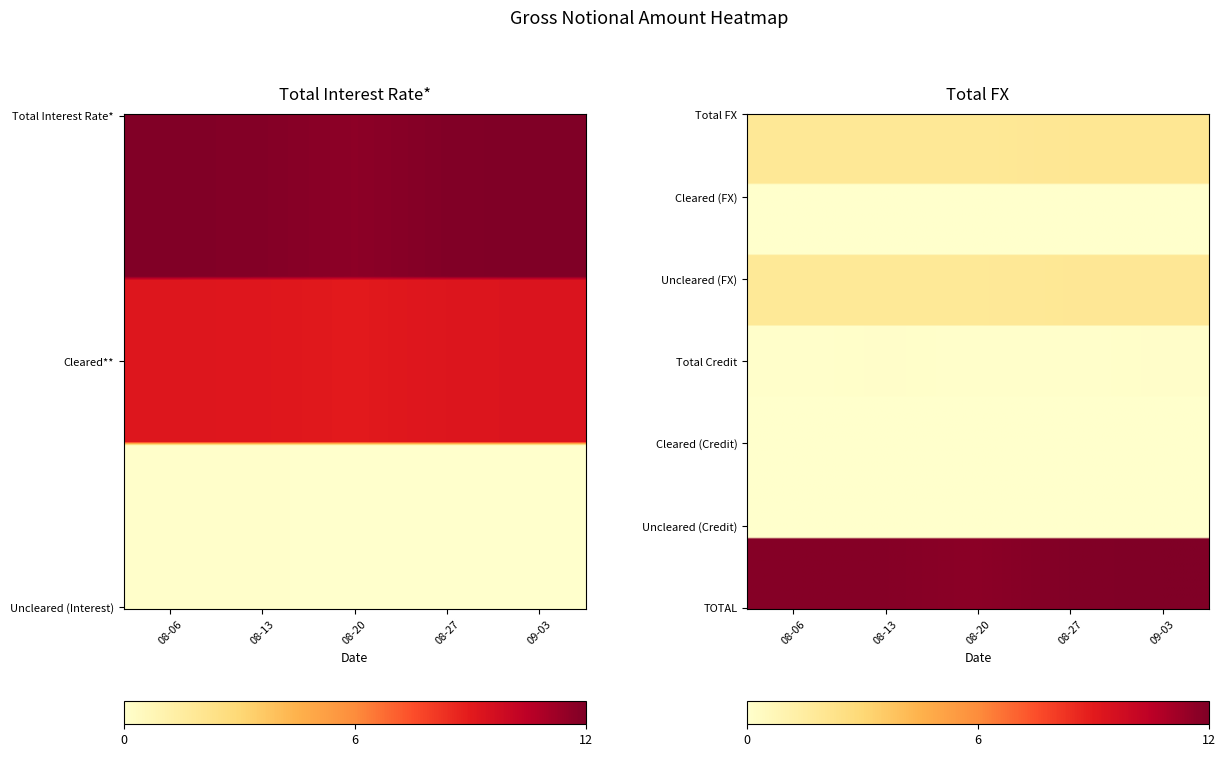

What is the maximum value shown in the chart?

12.0